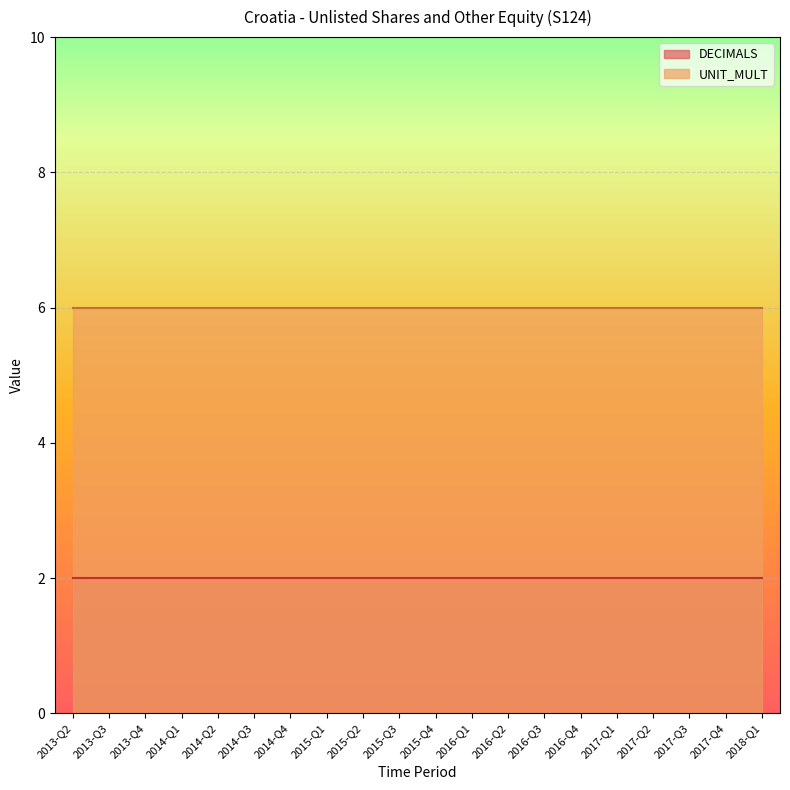

How many lines are shown in the chart?

2